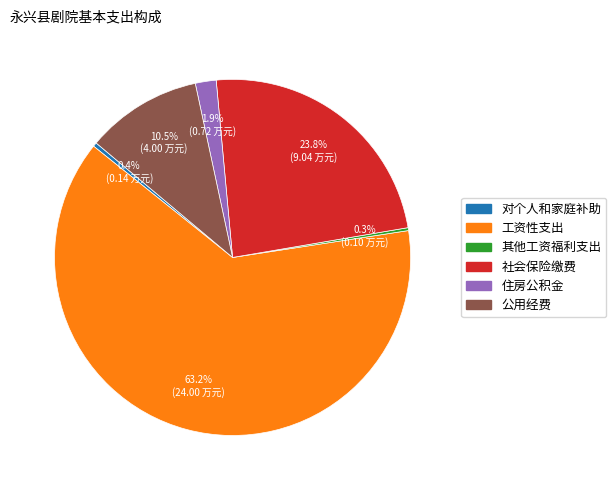

Which slice is the largest?

工资性支出